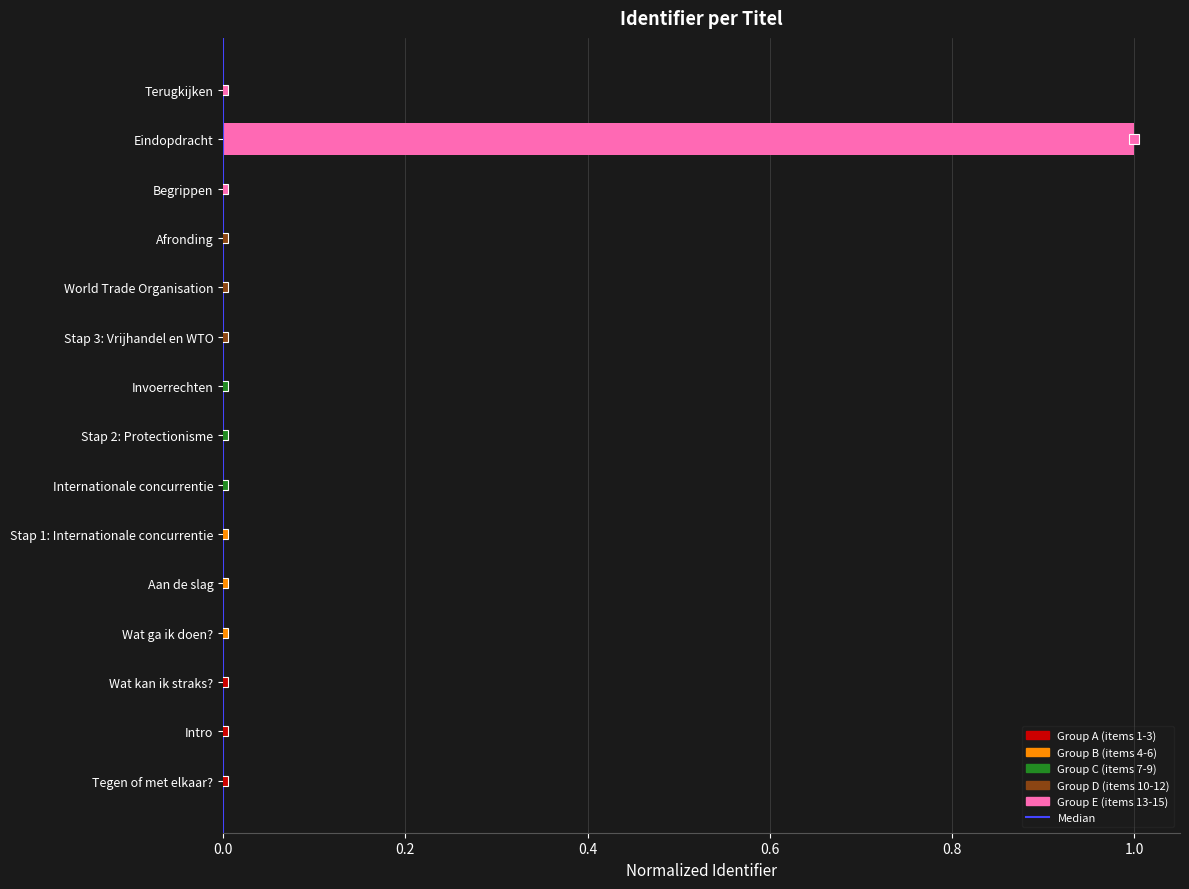

At which category does the chart reach its peak across all series?

Eindopdracht